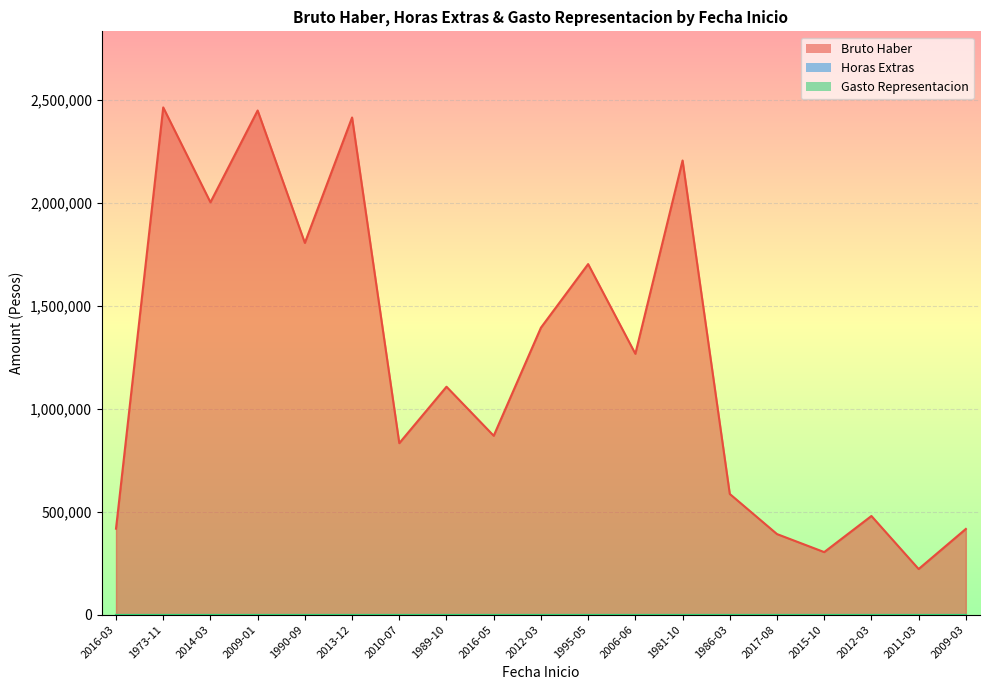

Which series has the largest range (max minus min)?

Bruto Haber